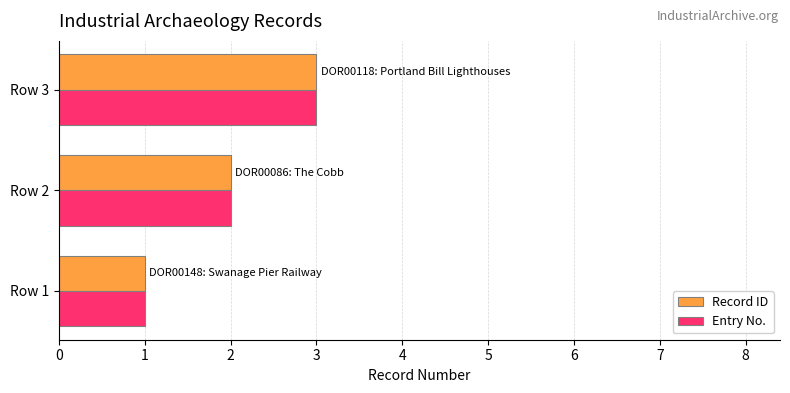

At which label is Entry No. closest to 2?

Row 2